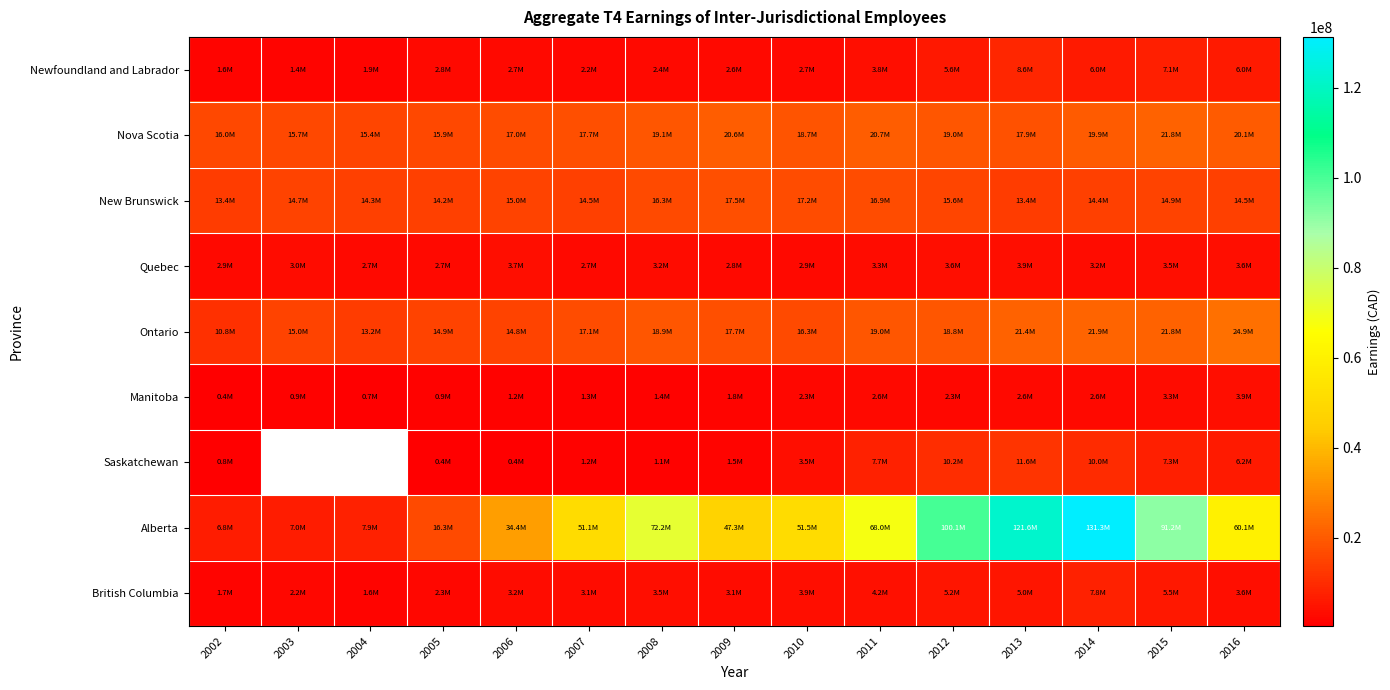

Rank the series by their maximum value, from lowest to highest.

Manitoba, Quebec, British Columbia, Newfoundland and Labrador, Saskatchewan, New Brunswick, Nova Scotia, Ontario, Alberta